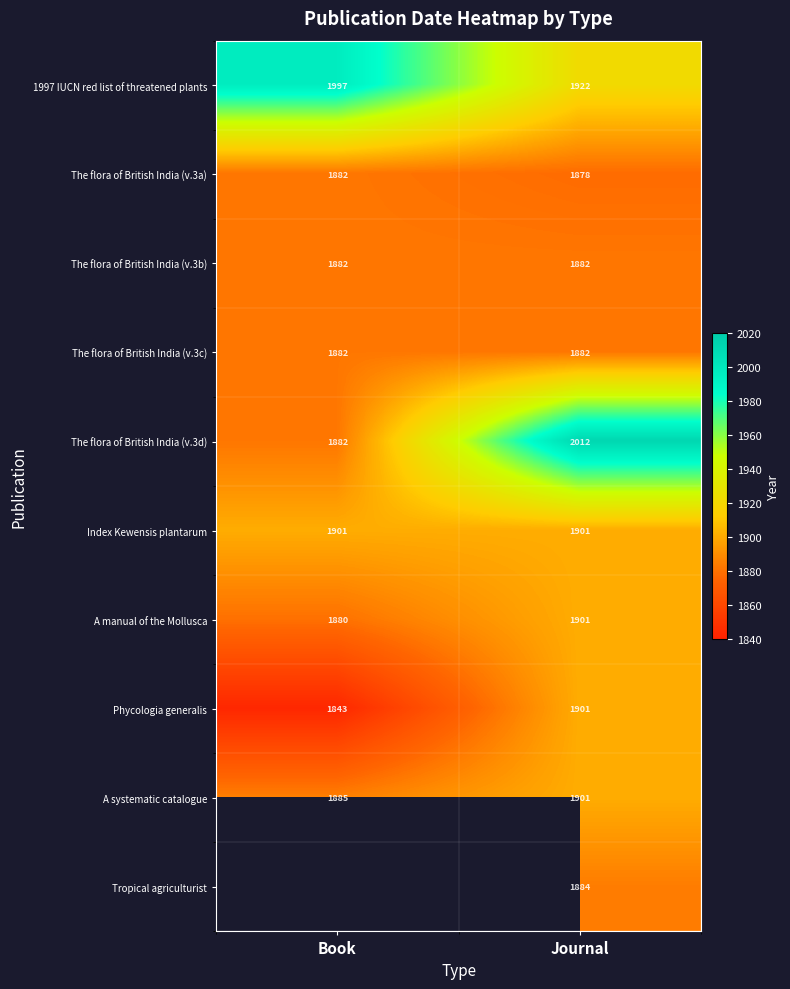

Is the value of Tropical agriculturist at Journal greater than the value of The flora of British India (v.3b) at Book?

Yes